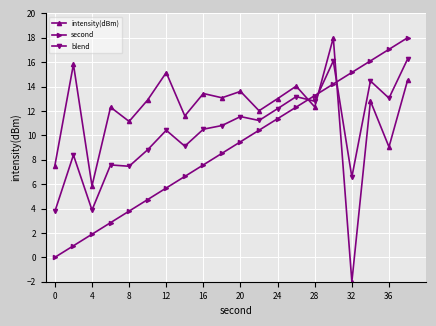

What is the difference between the second highest and minimum values in the intensity(dBm) series?

17.8